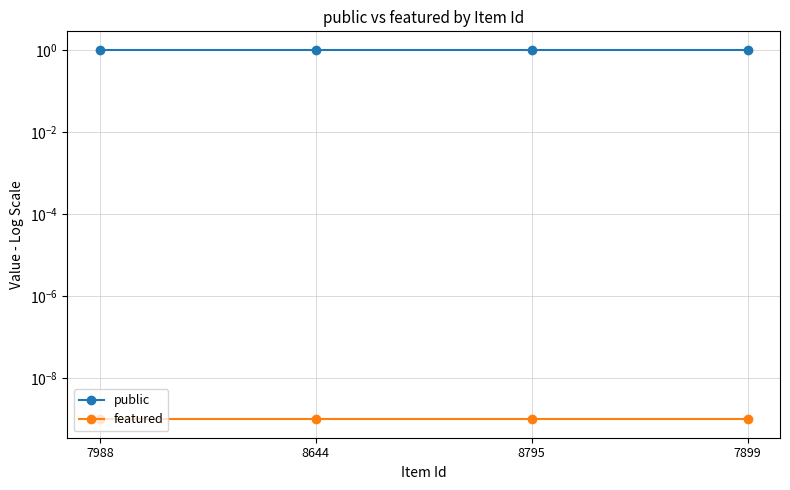

Rank the categories by featured value from highest to lowest.

7988, 8644, 8795, 7899